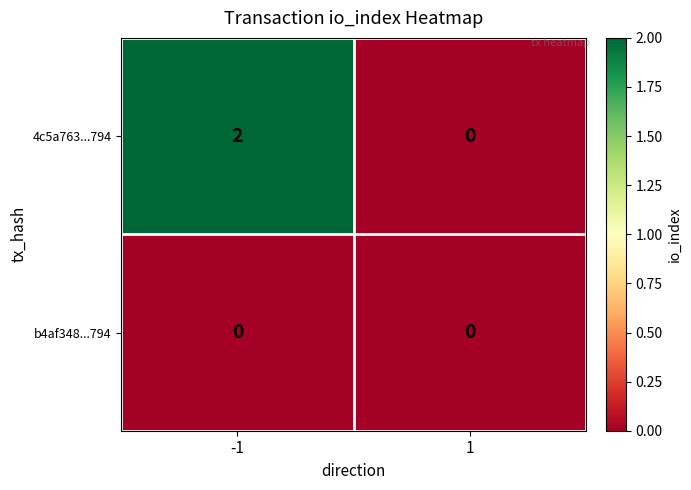

At -1, list the series in order from largest to smallest.

4c5a763...794, b4af348...794